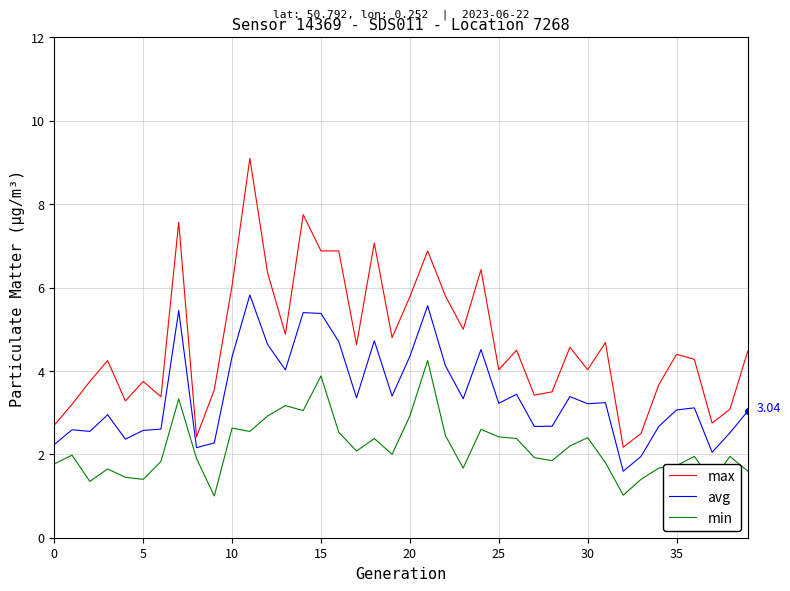

True or false: min and max cross at least once.

False